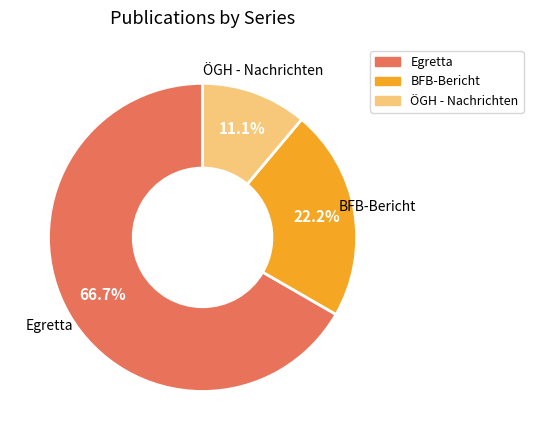

To the nearest percent, what is the average slice percentage?

33%